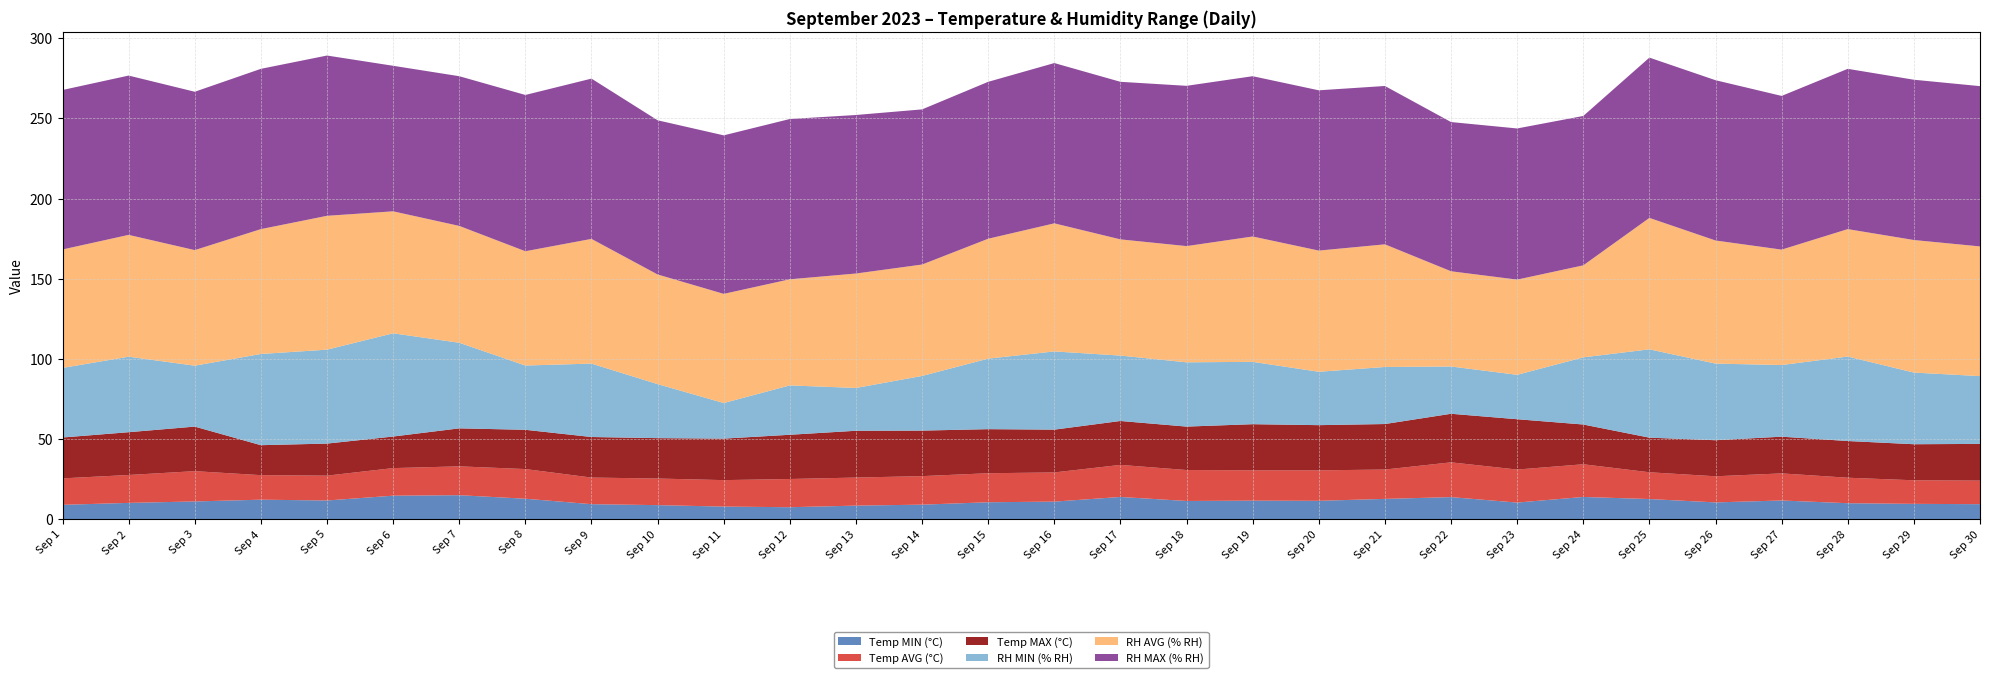

Reading right to left, transcribe all the data shown in this chart.

Temp MIN (°C): 9.3	9.5	9.9	11.6	10.4	12.5	13.8	10.3	13.7	12.6	11.4	11.5	11.3	13.8	10.9	10.5	9.0	8.4	7.4	7.8	8.7	9.3	12.7	14.9	14.6	11.6	12.1	11.0	10.1	8.9
Temp AVG (°C): 14.7	14.7	15.9	16.9	16.3	16.7	20.4	20.6	21.7	18.3	19.0	18.9	19.3	20.0	18.2	18.1	17.8	17.5	17.6	16.5	16.6	16.6	18.5	18.0	17.2	15.5	15.3	18.9	17.4	16.5
Temp MAX (°C): 22.9	22.5	22.9	22.9	22.5	21.6	24.8	31.4	30.3	28.4	28.2	28.8	27.1	27.4	26.7	27.5	28.4	29.2	27.6	25.9	25.2	25.3	24.5	23.7	19.7	20.0	18.7	27.8	26.7	25.5
RH MIN (% RH): 42.3	44.7	52.7	44.7	47.8	55.1	41.9	27.7	29.5	35.6	33.3	38.9	40.1	40.8	48.8	44.0	34.1	26.7	30.8	22.2	33.7	45.8	40.1	53.4	64.4	58.6	56.9	38.0	47.1	43.4
RH AVG (% RH): 80.9	82.7	79.5	72.0	76.8	82.0	57.4	59.4	59.4	76.5	75.6	78.2	72.5	72.5	79.9	74.8	69.5	71.4	66.2	68.1	68.4	77.8	71.3	72.9	76.1	83.5	77.9	72.1	76.0	73.9
RH MAX (% RH): 100.0	100.0	100.0	95.9	100.0	100.0	93.2	94.3	93.1	98.8	100.0	100.0	100.0	98.3	100.0	97.9	96.8	98.9	100.0	98.9	96.2	100.0	97.5	93.4	90.8	100.0	100.0	98.8	99.4	99.5